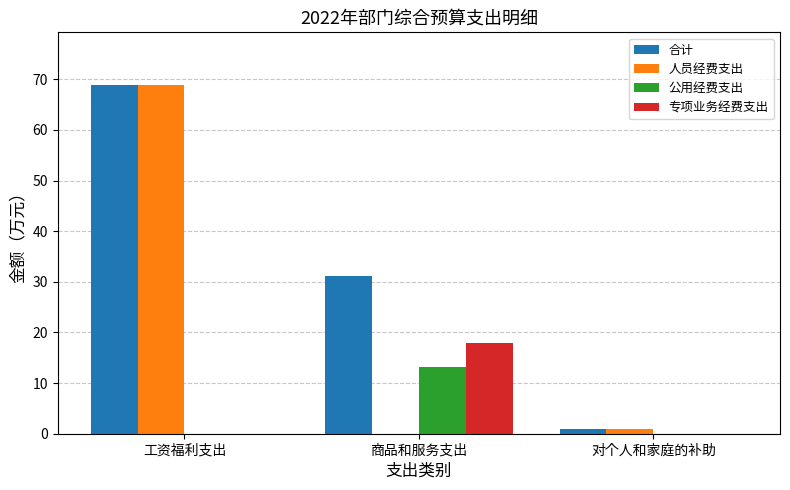

Is the value of 合计 at 工资福利支出 greater than the value of 公用经费支出 at 对个人和家庭的补助?

Yes